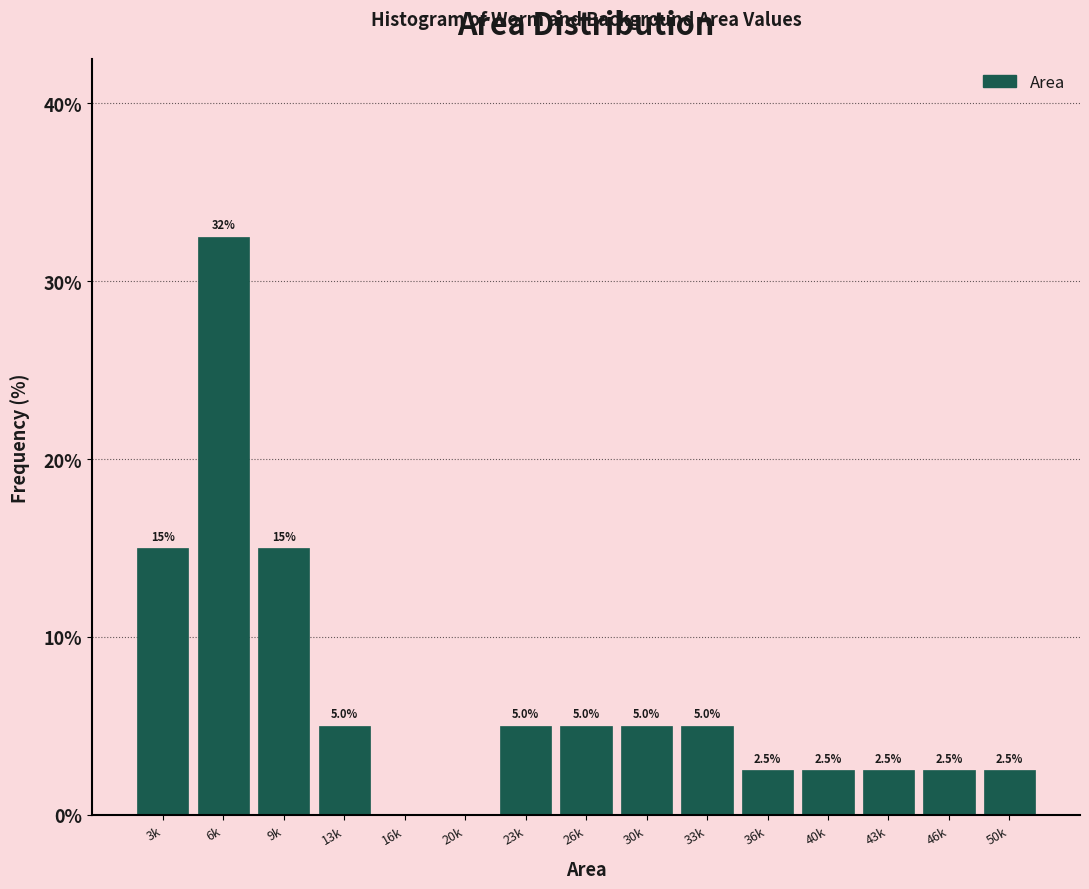

Reading left to right, list all the values displayed in this chart.

3k=15.0	6k=32.5	9k=15.0	13k=5.0	16k=0.0	20k=0.0	23k=5.0	26k=5.0	30k=5.0	33k=5.0	36k=2.5	40k=2.5	43k=2.5	46k=2.5	50k=2.5